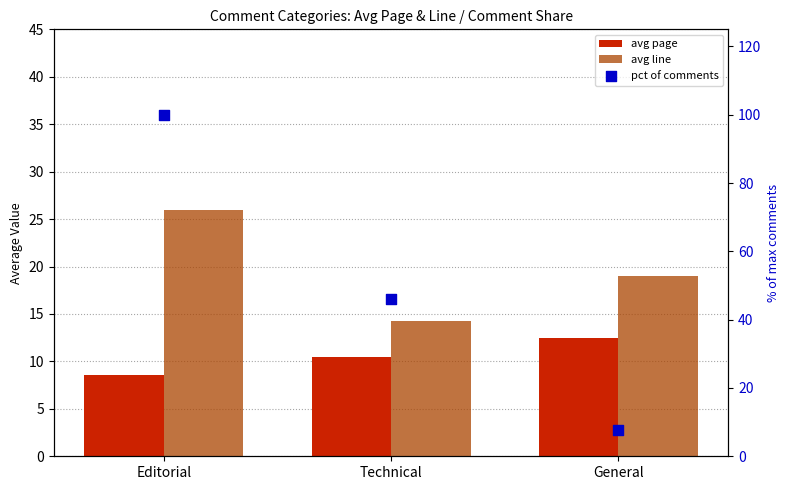

What are all the series names shown in the legend?

avg page, avg line, pct of comments